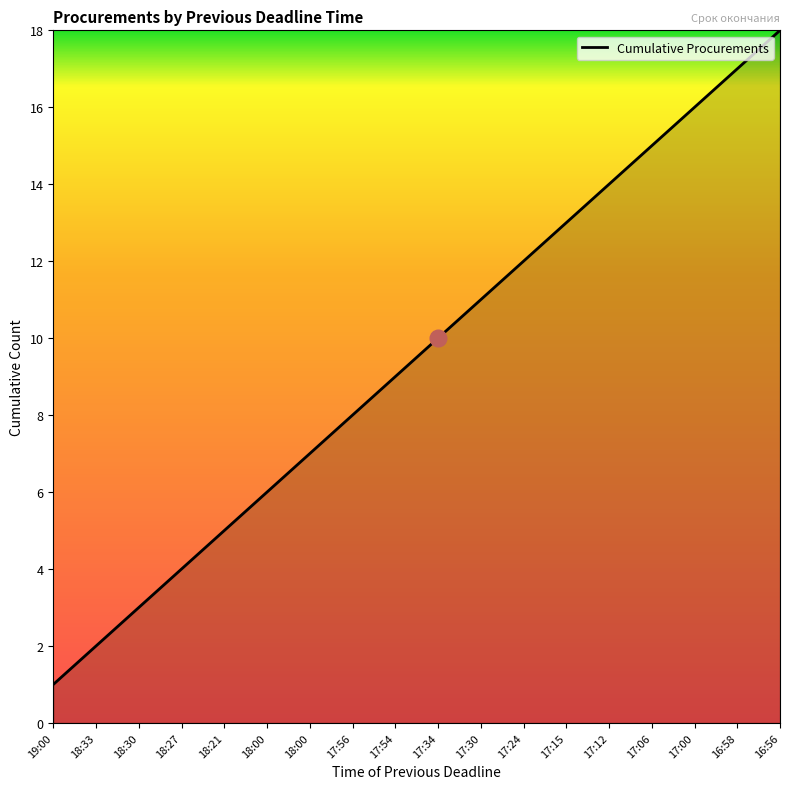

What is the label of the 9th point from the left?

17:54